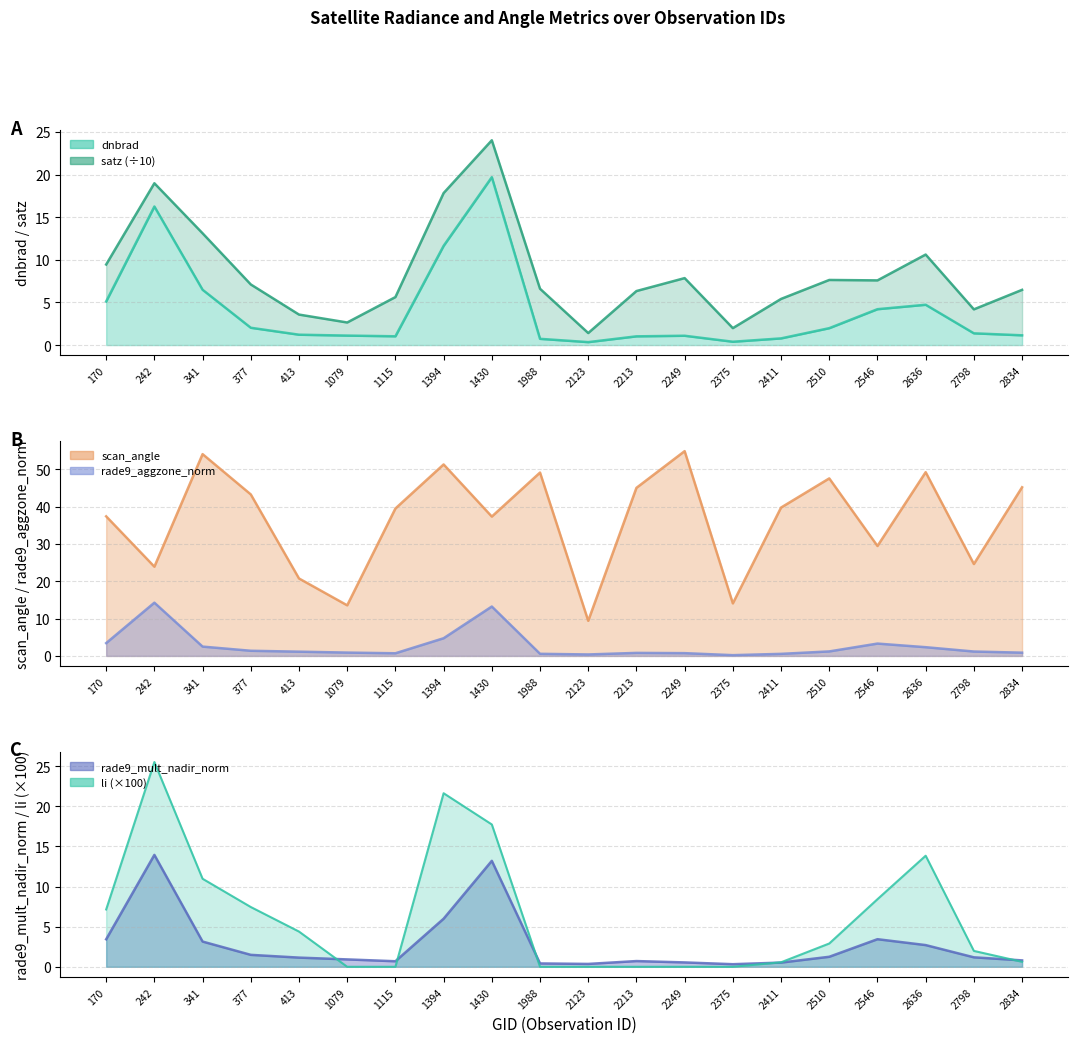

What is the average value of the li series?

6.2